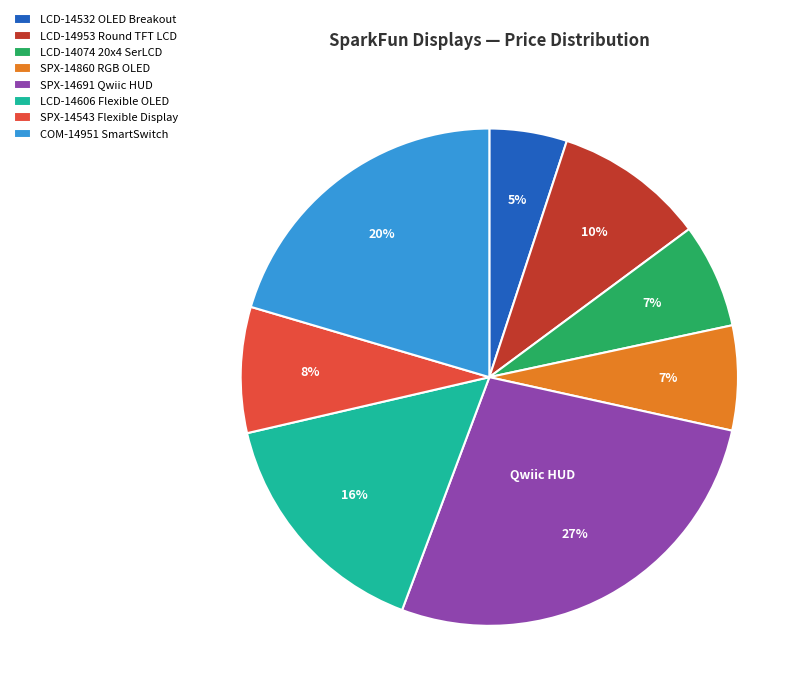

How many slices are in this pie chart?

8